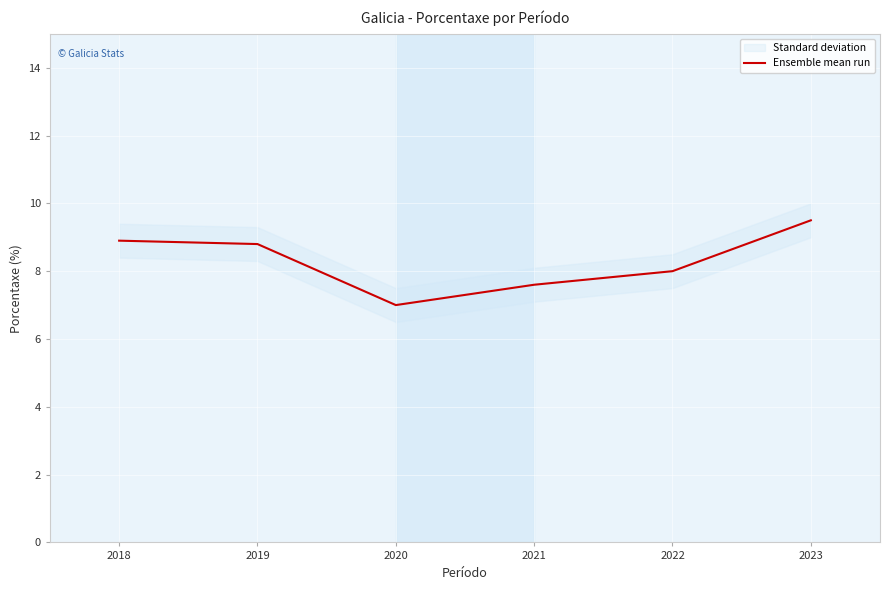

True or false: the data has more than 2 interior local peaks.

False